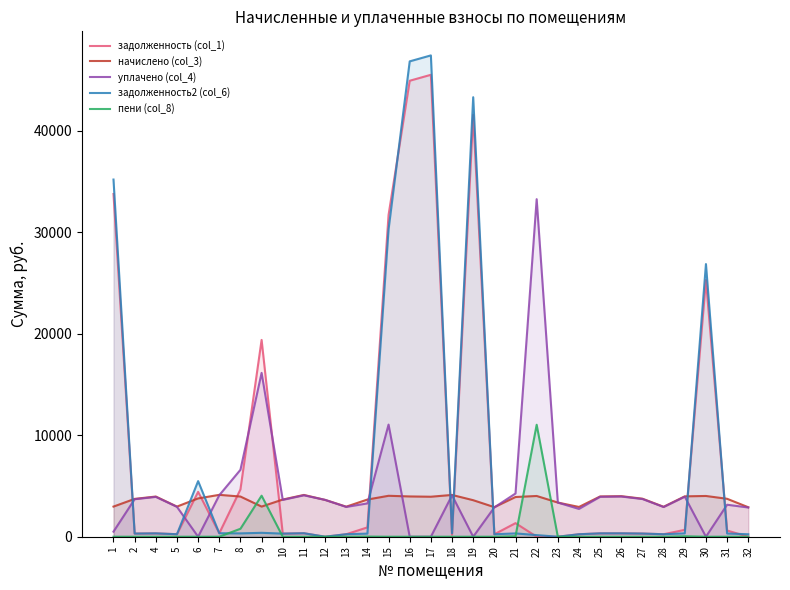

Reading left to right, what are all the values shown in this chart?

задолженность (col_1): 1=33769.5	2=310.7	4=330.0	5=247.5	6=4421.8	7=343.9	8=4663.9	9=19391.8	10=305.3	11=343.1	12=0.0	13=246.7	14=919.6	15=31704.1	16=44931.1	17=45517.2	18=194.8	19=41563.7	20=242.9	21=1338.3	22=0.0	23=0.0	24=244.4	25=330.8	26=333.1	27=312.3	28=245.9	29=678.6	30=25293.6	31=612.3	32=0.0
начислено (col_3): 1=2969.9	2=3728.5	4=3959.9	5=2969.9	6=3774.8	7=4126.4	8=3959.9	9=2969.9	10=3663.8	11=4117.2	12=3629.9	13=2960.6	14=3663.8	15=4033.9	16=3969.1	17=3941.4	18=4117.2	19=3599.0	20=2914.4	21=3913.6	22=4015.3	23=3367.0	24=2932.9	25=3969.1	26=3996.8	27=3747.1	28=2951.4	29=3978.4	30=4015.3	31=3737.8	32=2905.1
уплачено (col_4): 1=500.0	2=3695.5	4=3924.8	5=2943.6	6=0.0	7=4089.9	8=6594.9	9=16145.8	10=3631.4	11=4080.7	12=3629.5	13=2934.4	14=3281.4	15=11050.0	16=0.0	17=0.0	18=4080.7	19=0.0	20=2888.7	21=4259.6	22=33261.6	23=3366.6	24=2739.0	25=3933.9	26=3961.4	27=3713.9	28=2925.2	29=3943.3	30=0.0	31=3152.9	32=2879.3
задолженность2 (col_6): 1=35195.0	2=310.7	4=330.0	5=247.5	6=5480.6	7=343.9	8=329.4	9=384.9	10=305.3	11=343.1	12=0.4	13=246.7	14=305.3	15=30278.9	16=46840.5	17=47428.2	18=343.1	19=43308.7	20=242.7	21=327.6	22=159.2	23=0.4	24=244.4	25=330.8	26=333.1	27=312.3	28=245.9	29=333.0	30=26866.8	31=317.9	32=242.1
пени (col_8): 1=0.0	2=0.0	4=0.0	5=0.0	6=0.0	7=2.7	8=784.0	9=4042.8	10=0.9	11=0.0	12=0.0	13=0.0	14=16.1	15=0.0	16=0.0	17=0.0	18=0.0	19=0.0	20=0.0	21=49.4	22=11035.0	23=0.0	24=0.1	25=0.0	26=0.0	27=0.0	28=0.0	29=46.2	30=0.0	31=1.9	32=0.0